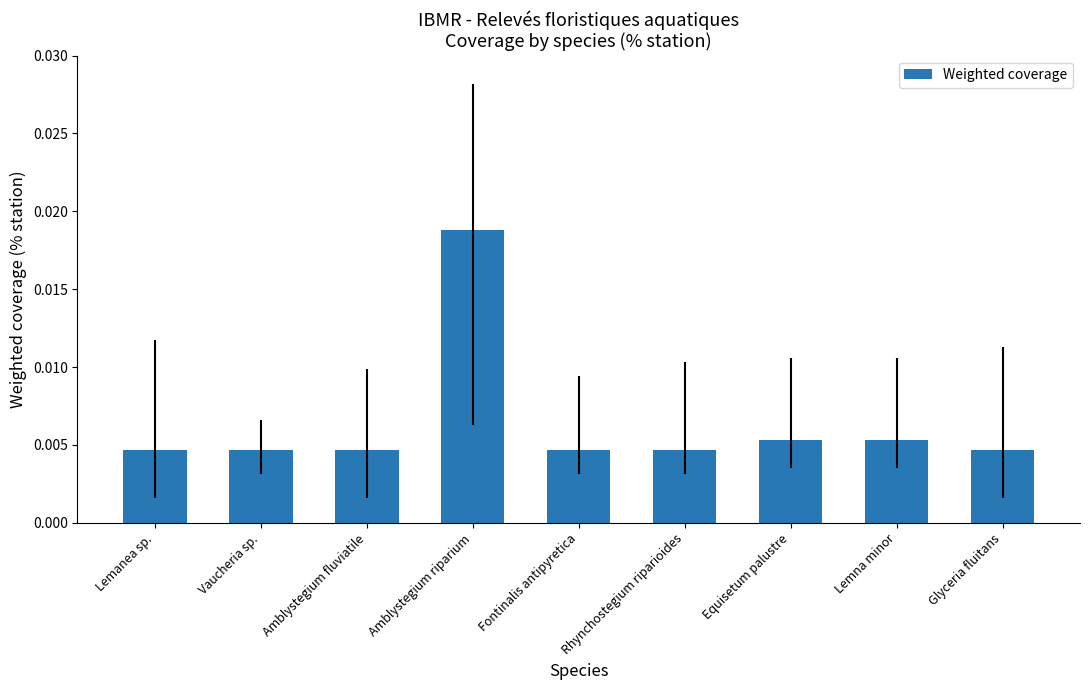

What is the label of the 1st bar from the left?

Lemanea sp.